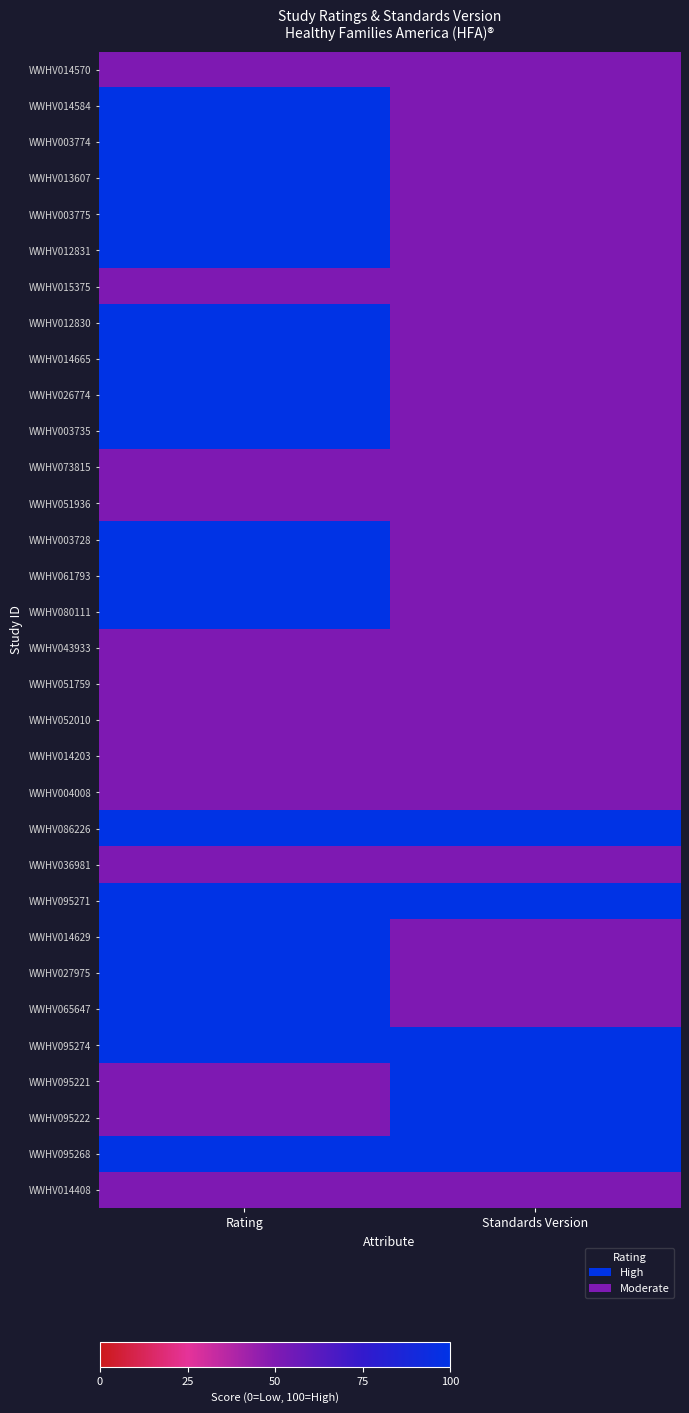

How many categories are shown in the chart?

2